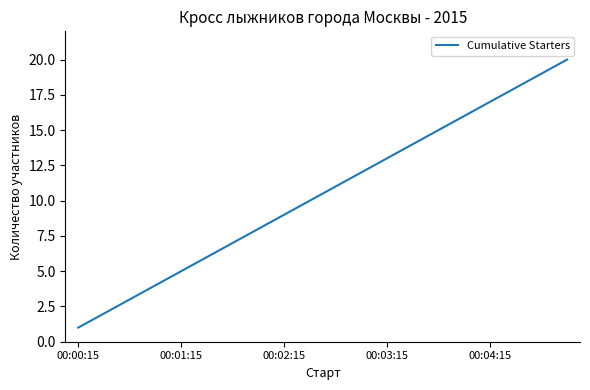

What is the difference between the maximum and minimum values?

19